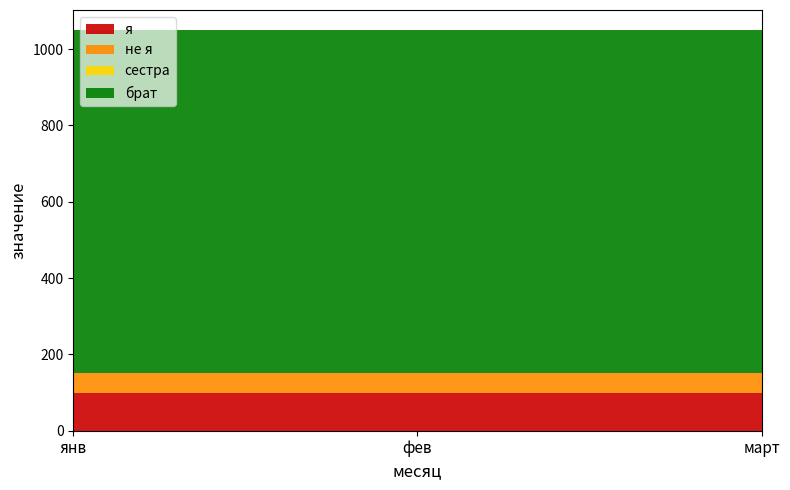

How many distinct data groups are displayed?

4